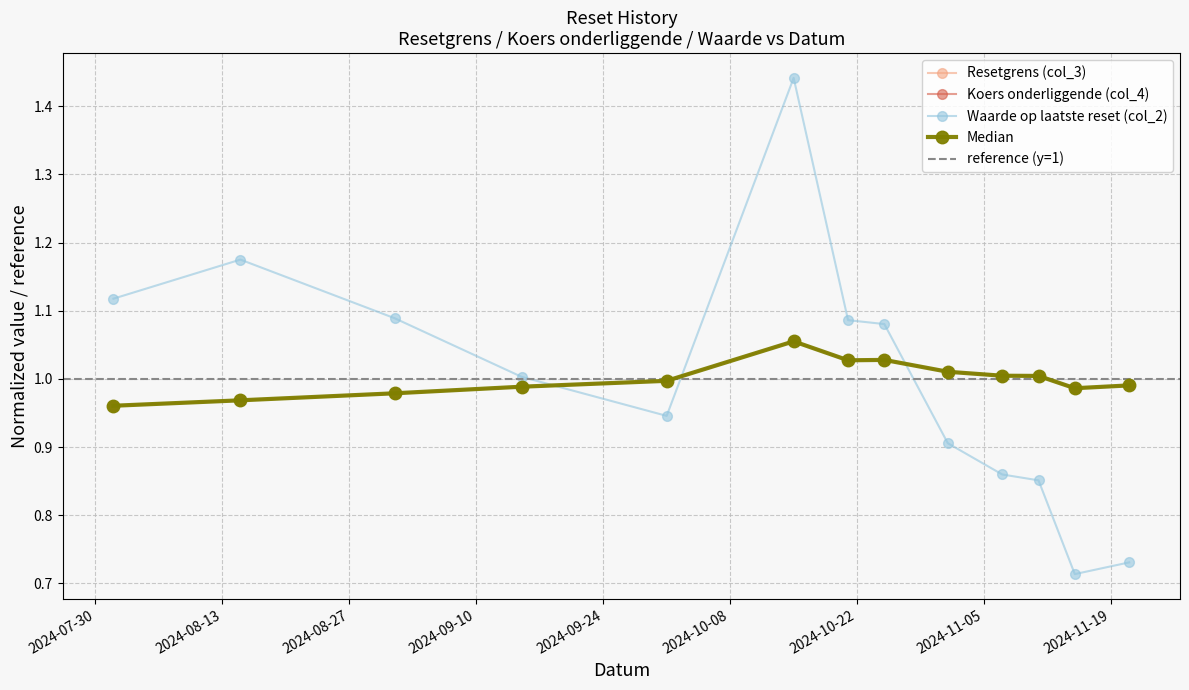

What is the minimum value for Resetgrens (col_3)?

1.0